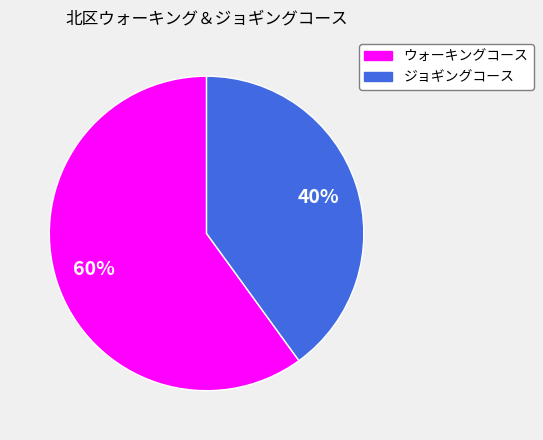

Which slice is the largest?

ウォーキングコース